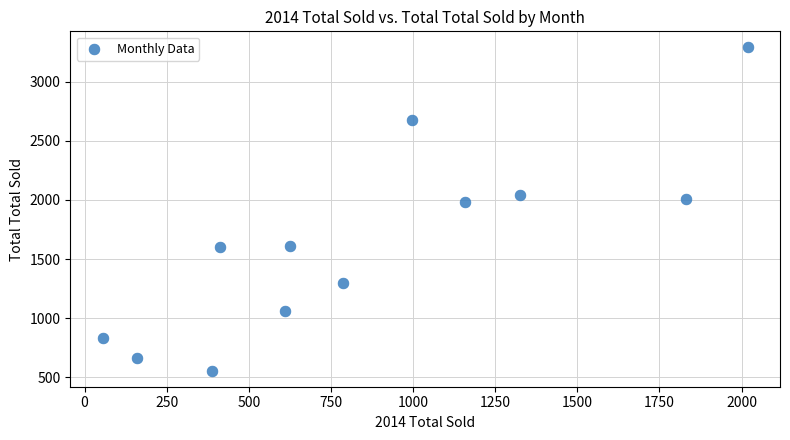

What is the range of X values (max minus min)?

1963.9